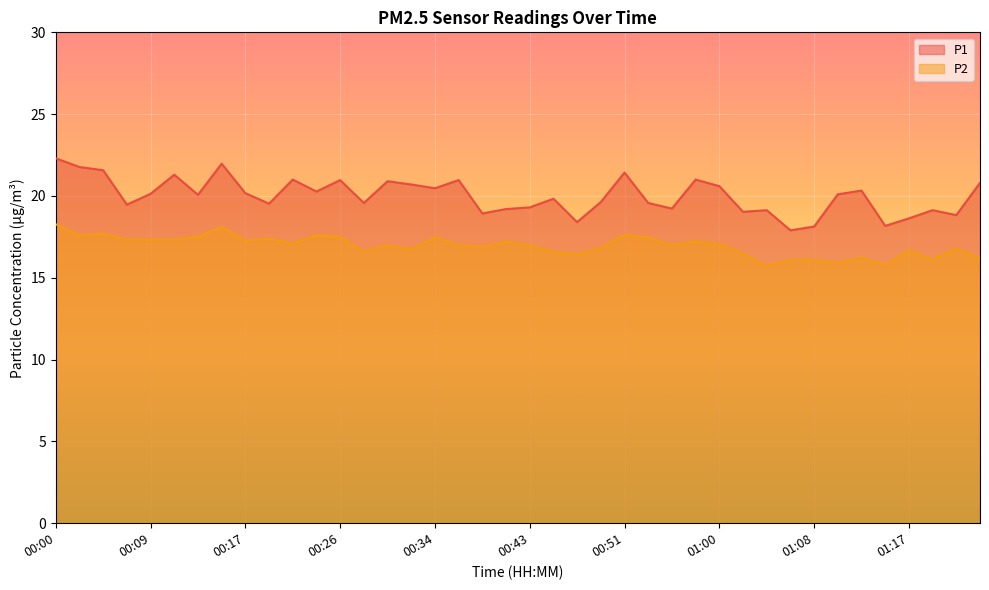

True or false: P1 and P2 intersect in this chart.

False